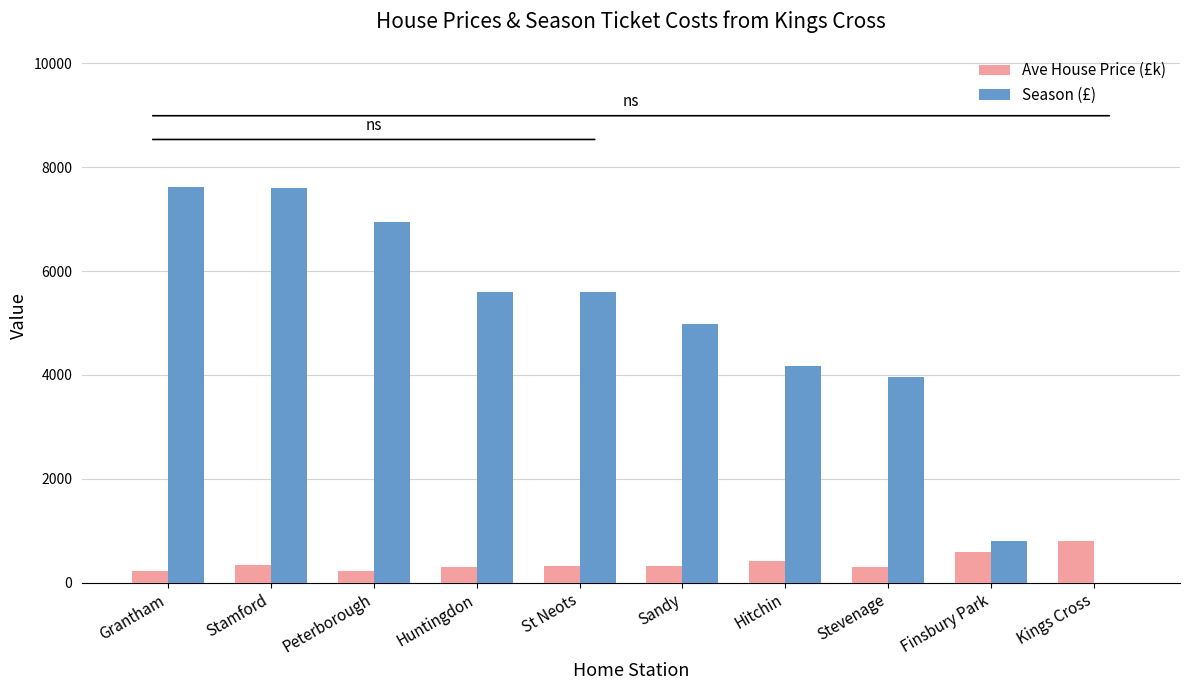

What is the sum of the Season (£) values at Stevenage and Peterborough?

10900